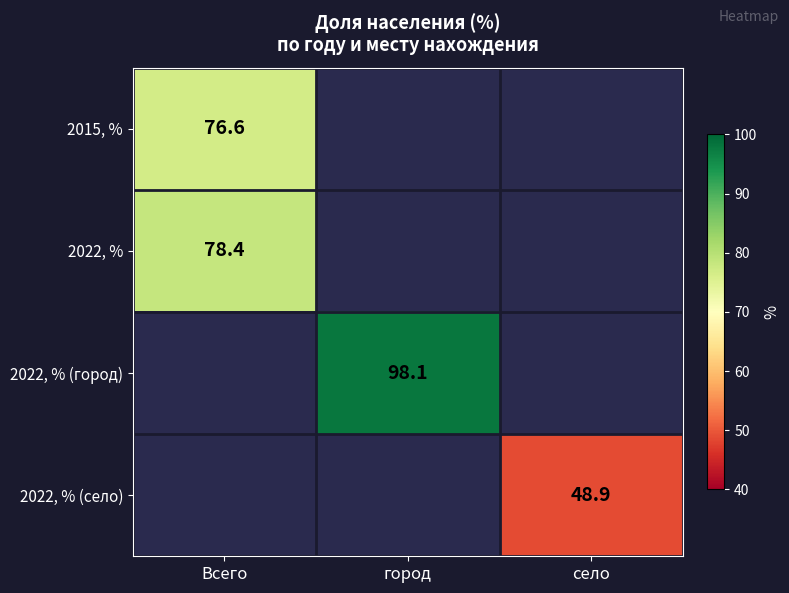

The value of 2022, % at Всего is 78.4. True or false?

True